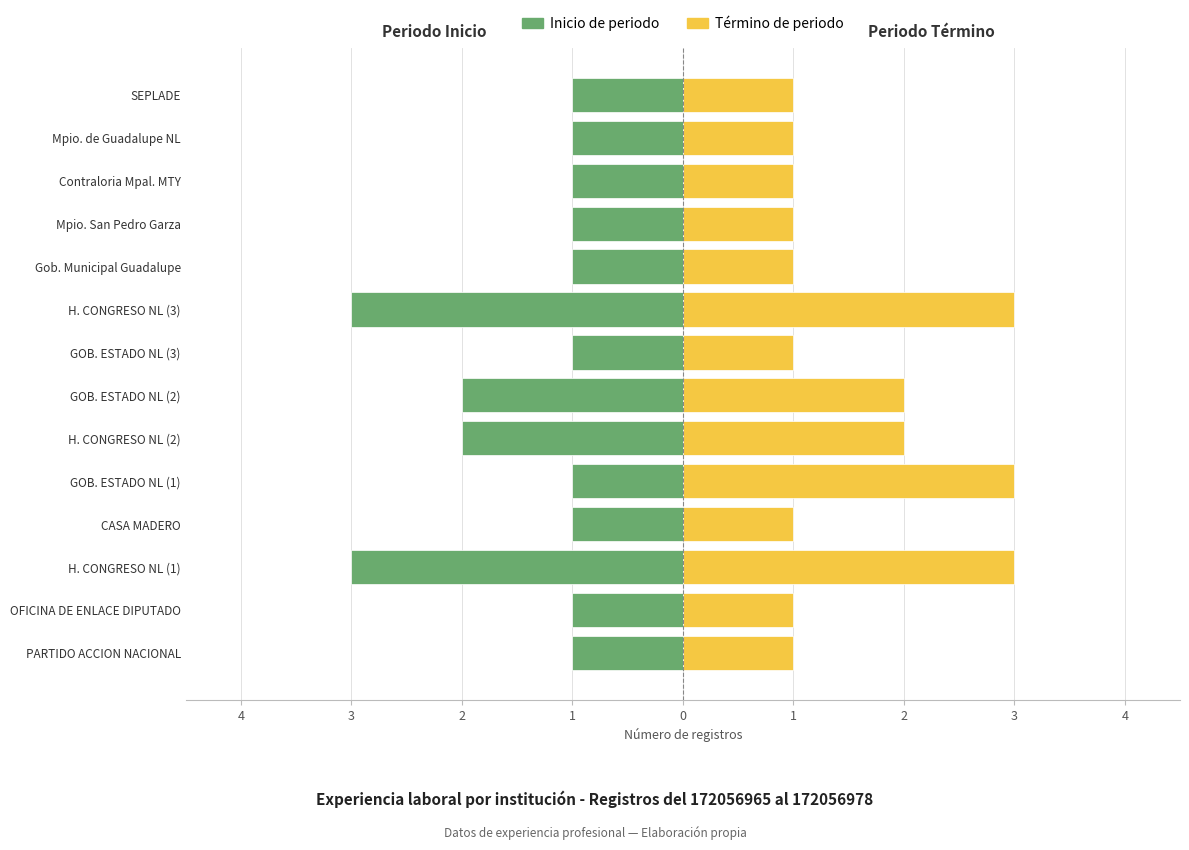

List the series in order of their overall mean, lowest first.

Inicio de periodo, Término de periodo